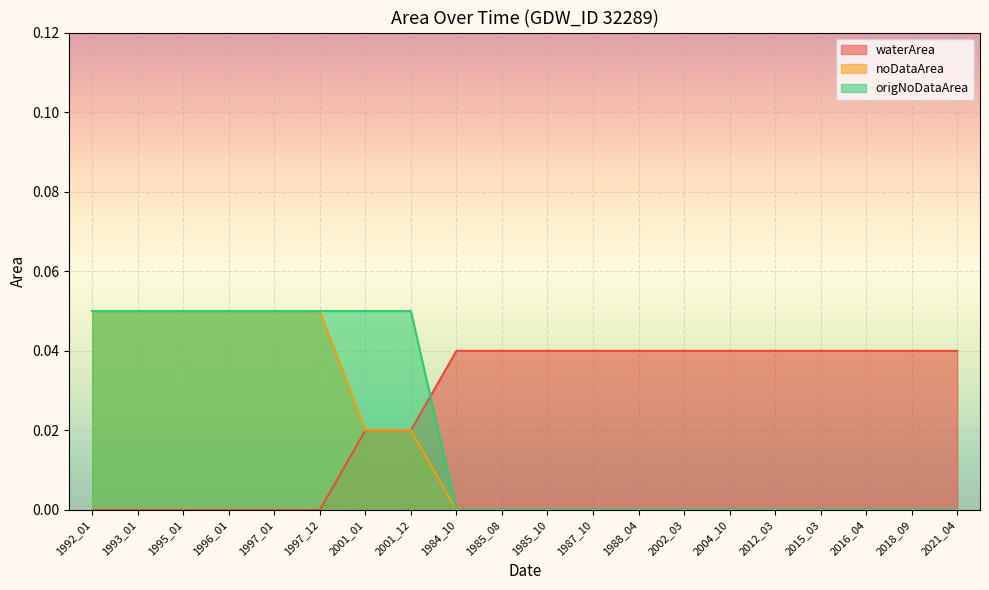

Is the value of waterArea at 1984_10 greater than the value of origNoDataArea at 1997_01?

No